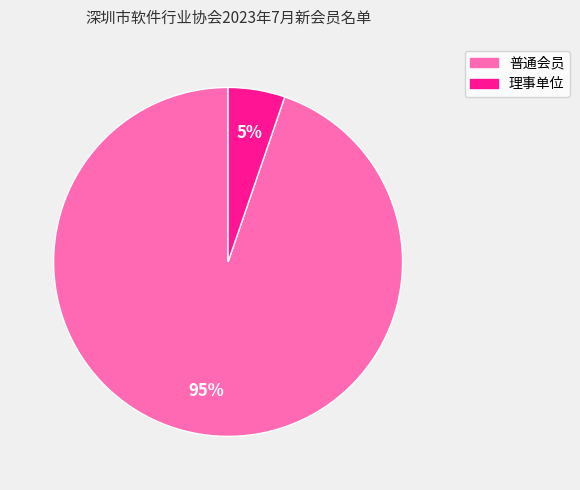

Which has a higher value, 普通会员 or 理事单位?

普通会员